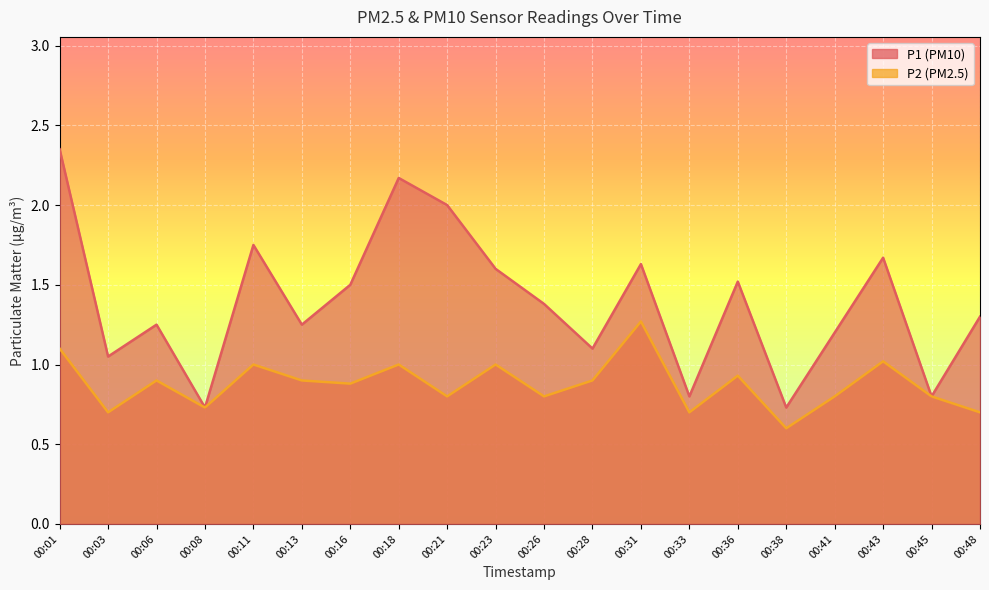

Where is the first local maximum for P1?

00:06